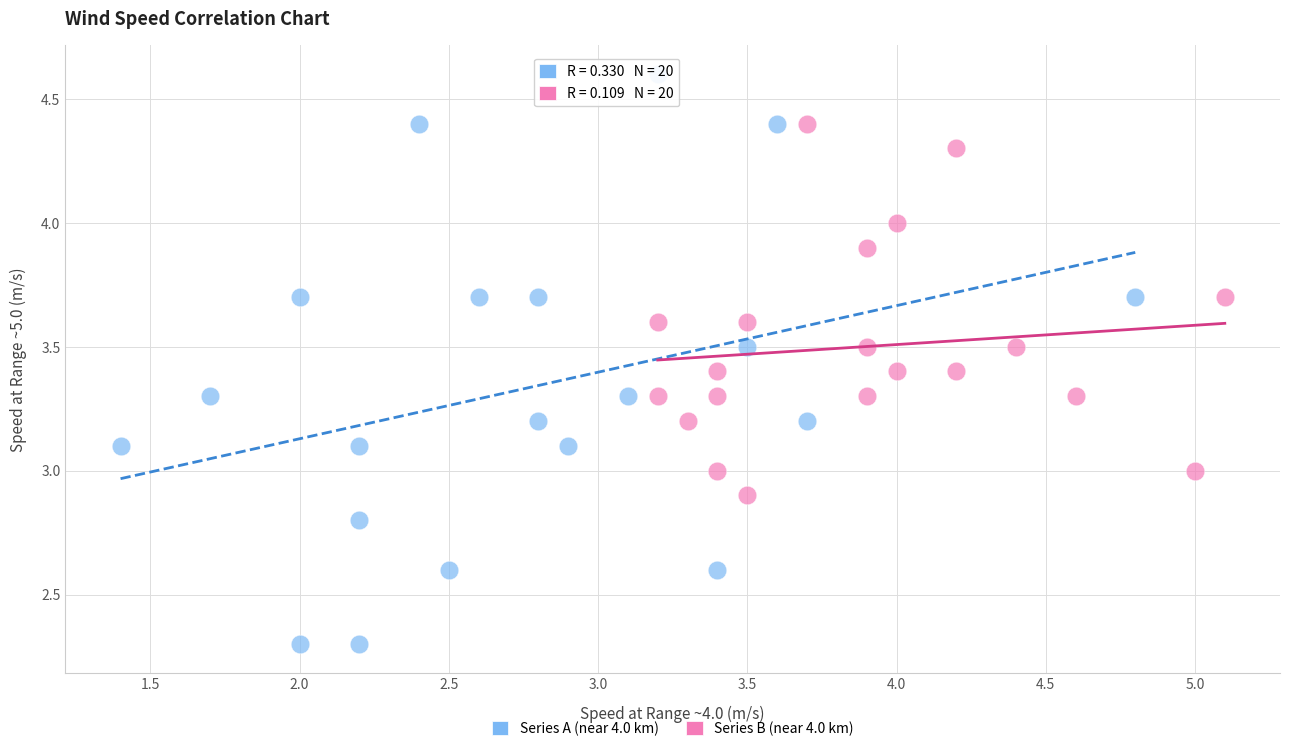

Which series reaches the maximum Y coordinate?

Series A (near 4.0 km)